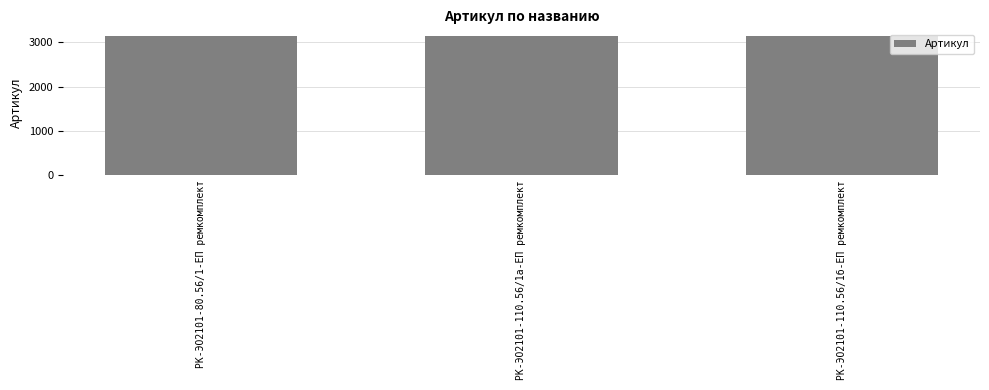

What is the average value?

3131